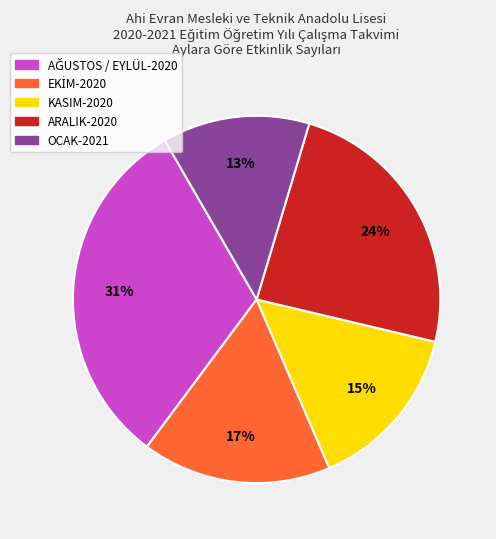

Is OCAK-2021 the majority of the pie?

No